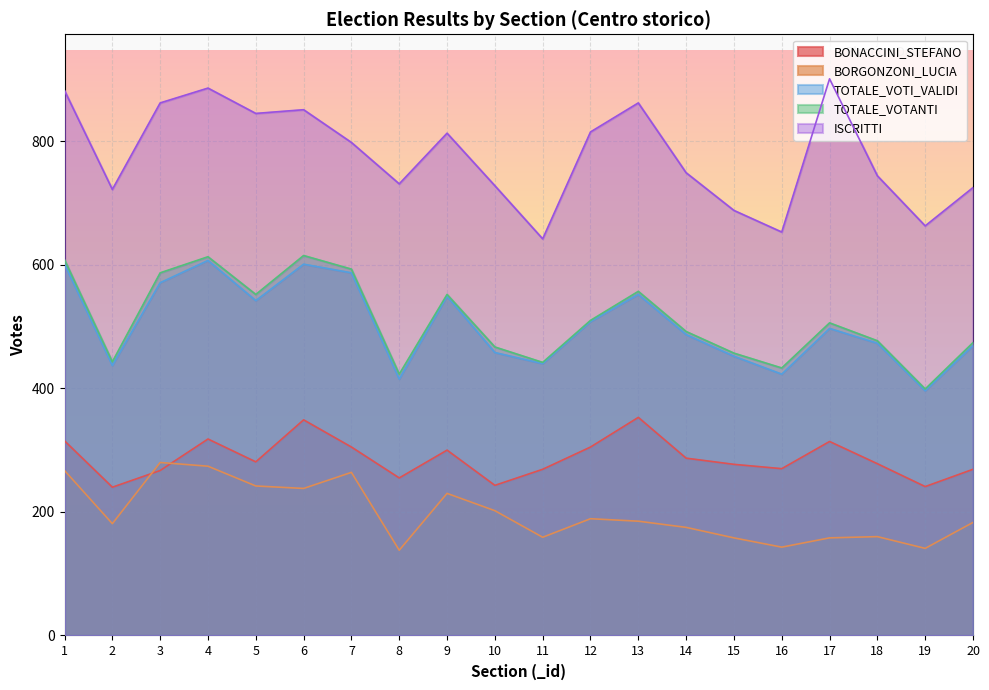

What is the value of the TOTALE_VOTANTI point at the 15th from the left?

457